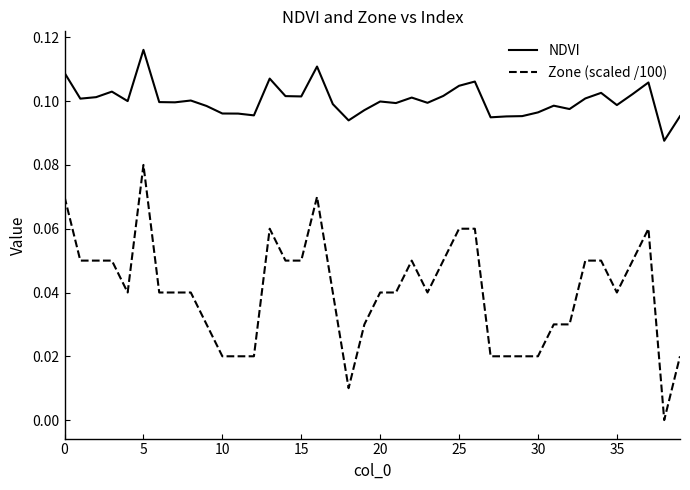

Rank the series by their average value, from highest to lowest.

NDVI, Zone (scaled /100)